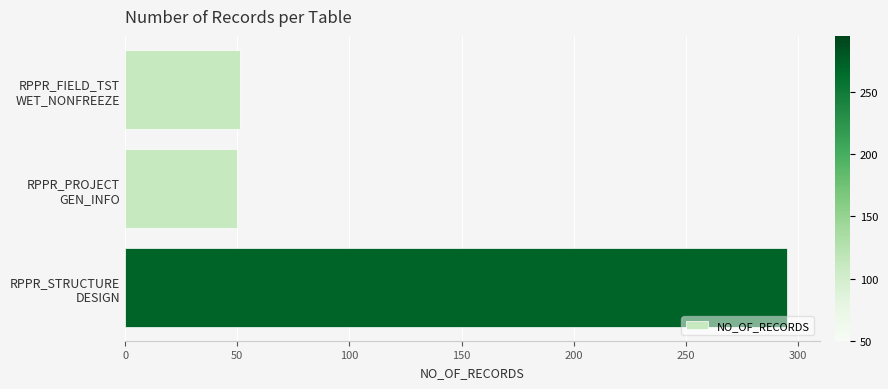

What is the sum of all values?

396